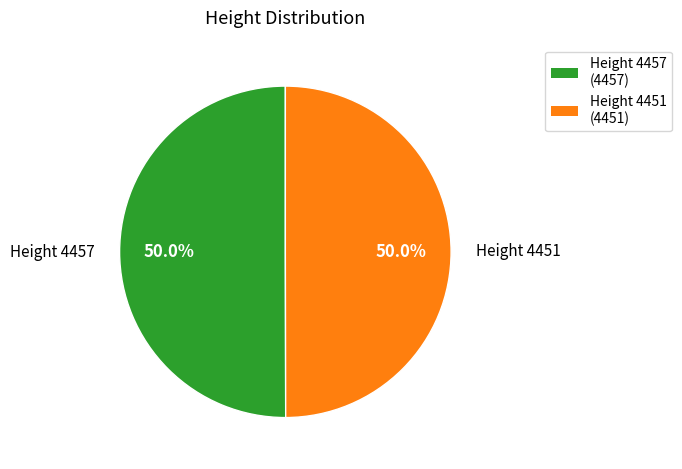

To the nearest percent, what is the average slice percentage?

50%